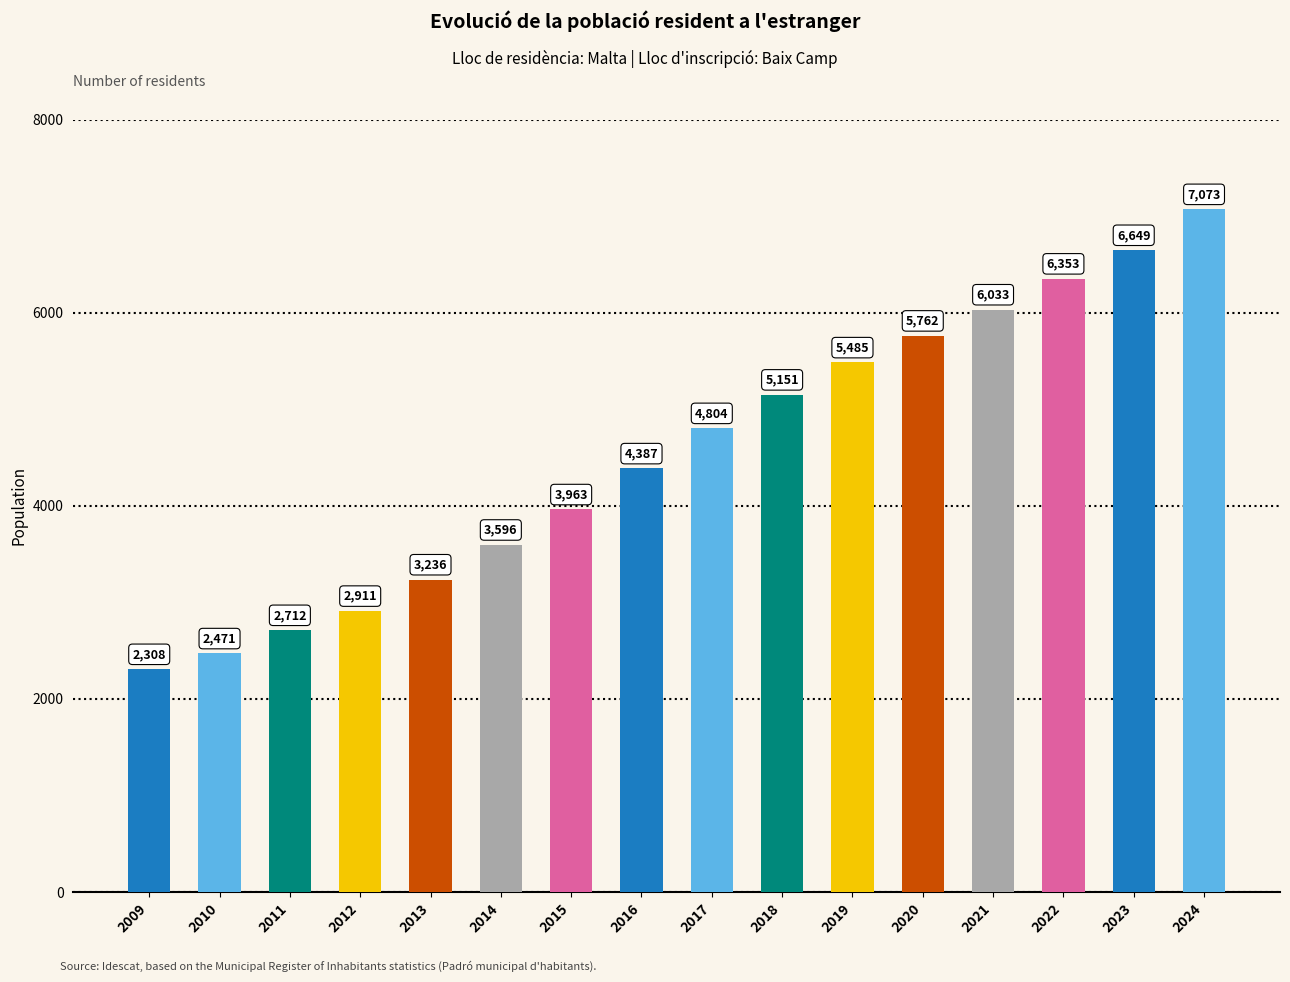

What is the change in value from 2016 to 2022?

+1966